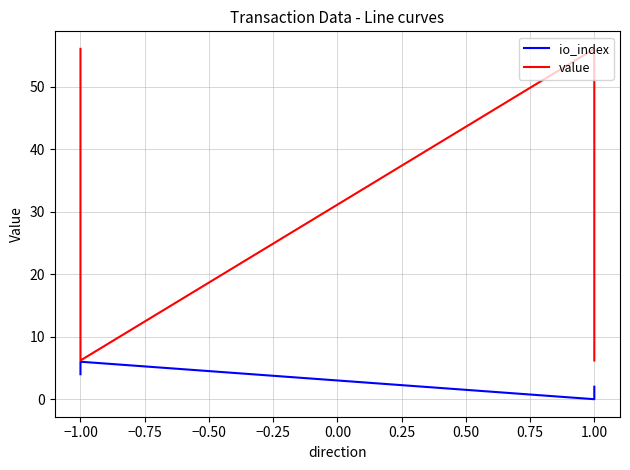

Which series changed the most between −1.00 and 1.00?

value